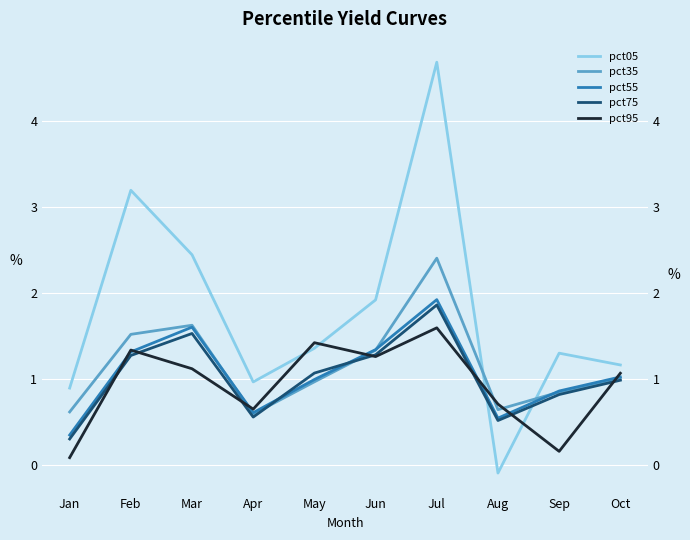

What is the spread (max minus min) of values at Feb?

1.9